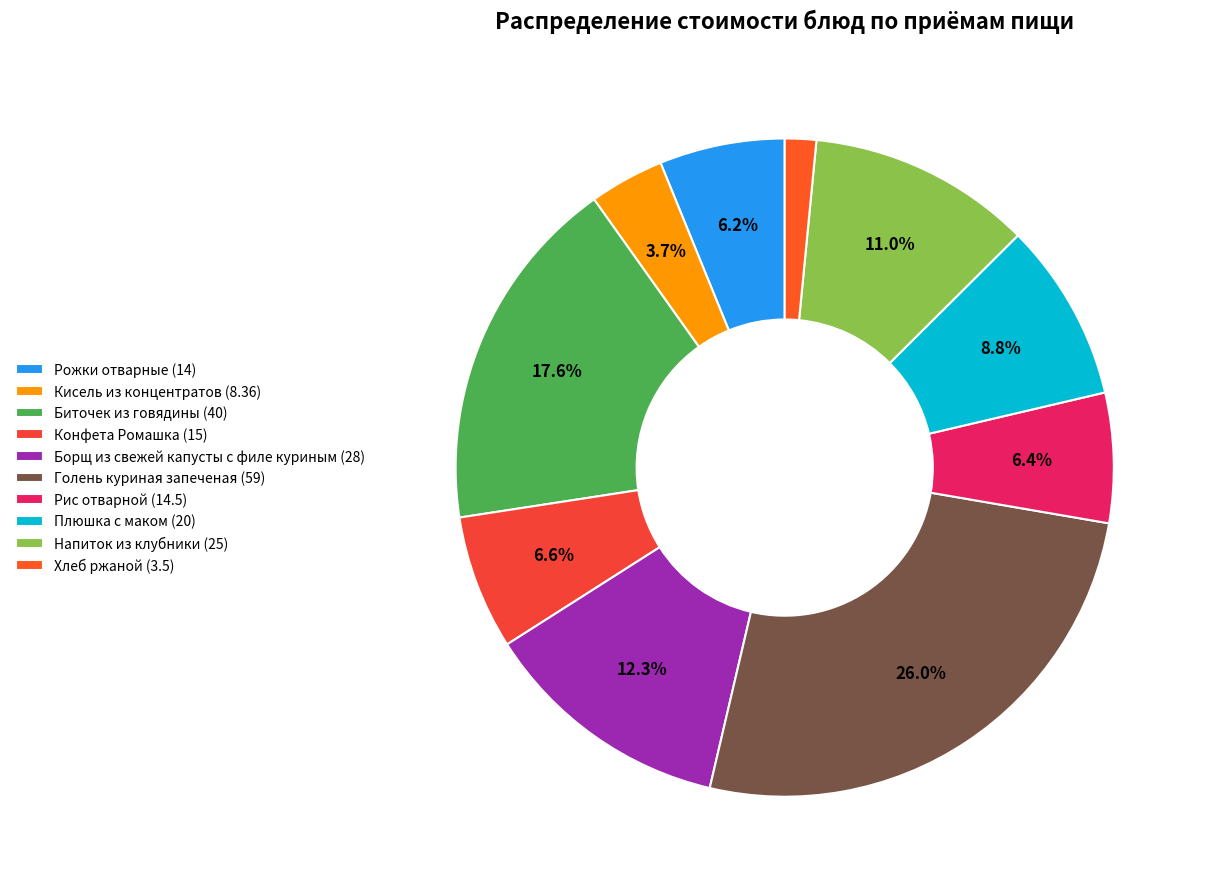

To the nearest percent, what portion does Рожки отварные represent?

6%